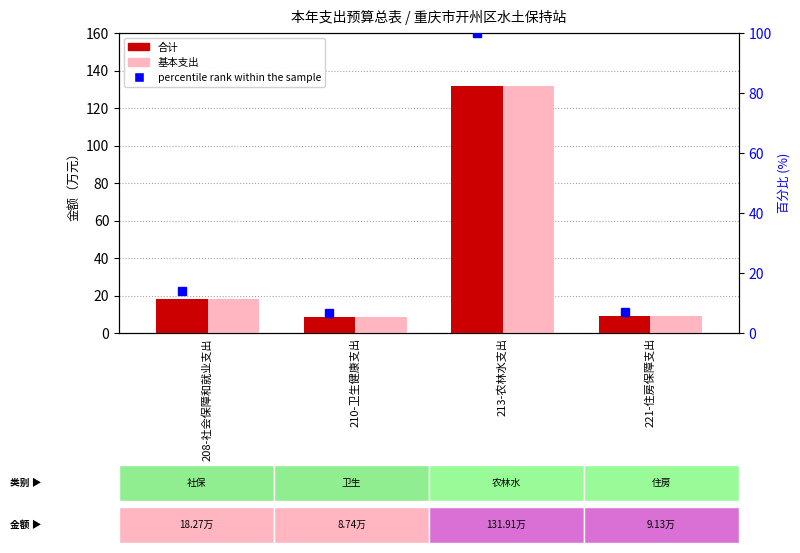

Which series changed the most between 208-社会保障和就业支出 and 210-卫生健康支出?

合计